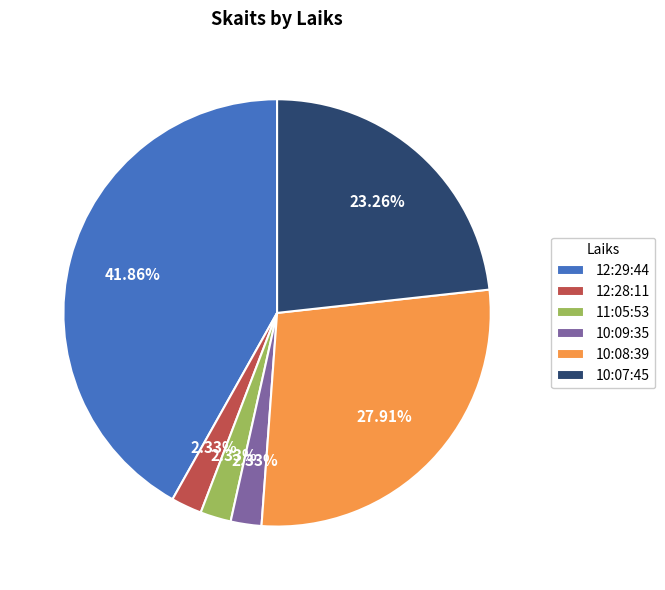

To the nearest percent, what is the difference between the 12:29:44 and 12:28:11 slice percentages?

40%